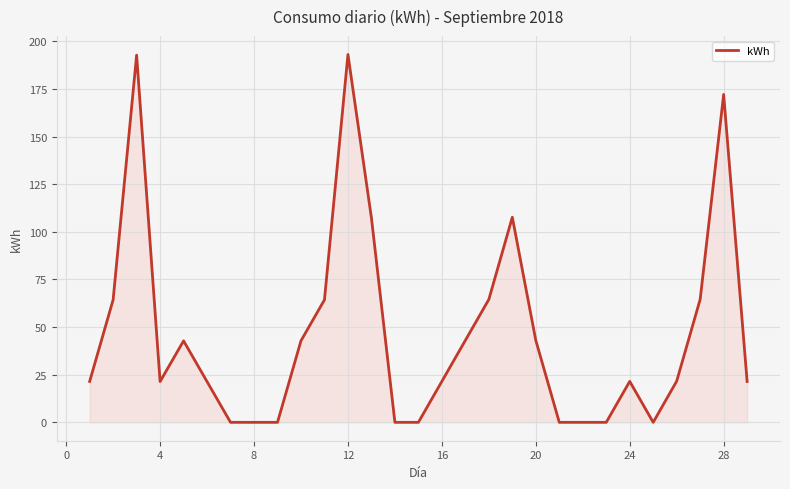

What is the difference between the maximum and minimum values?

193.1